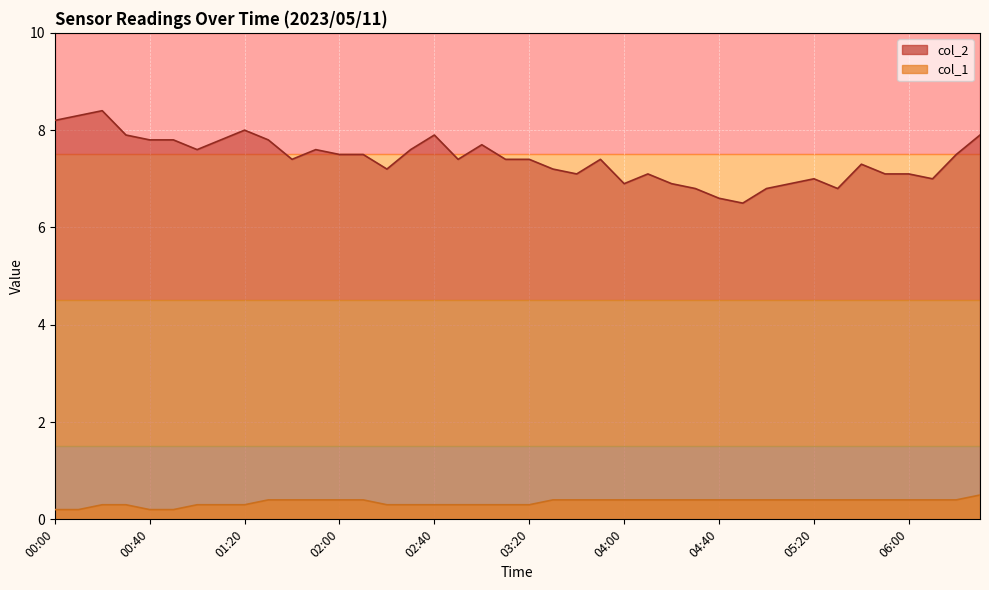

How many interior local peaks does the col_2 series have?

9